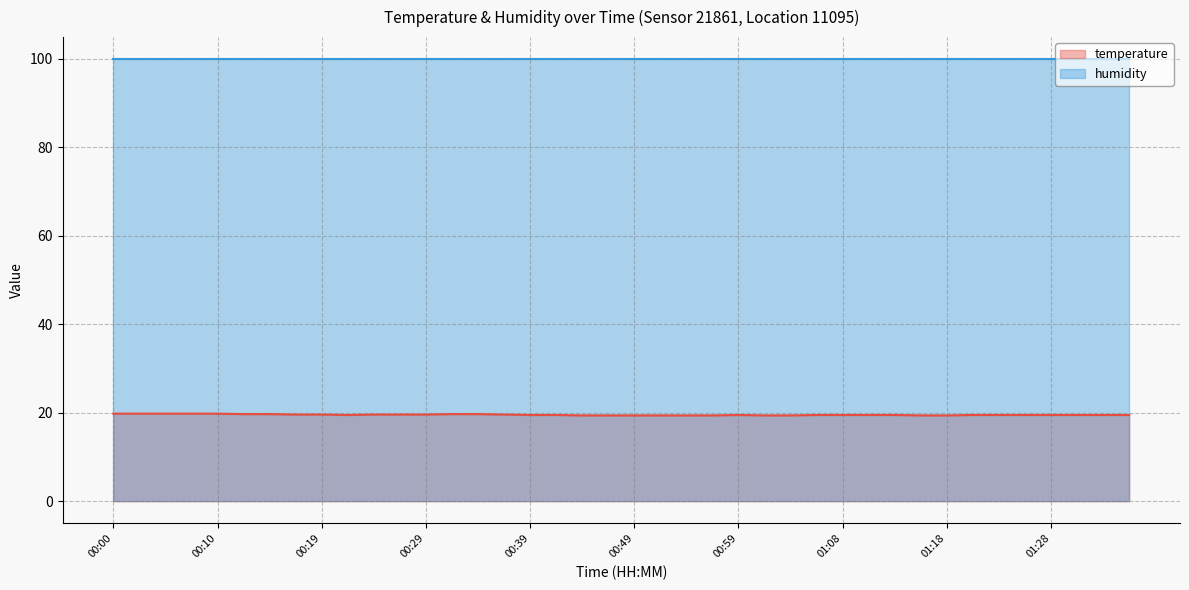

What is the difference between the values at 00:00 and 00:37?

0.2